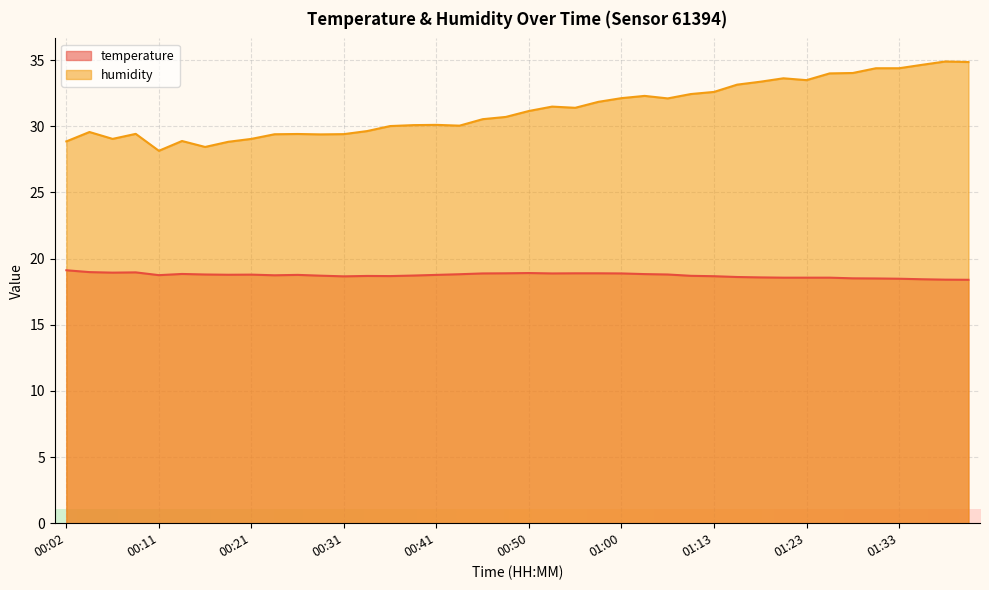

True or false: humidity has more than 0 points higher than both neighbors.

True